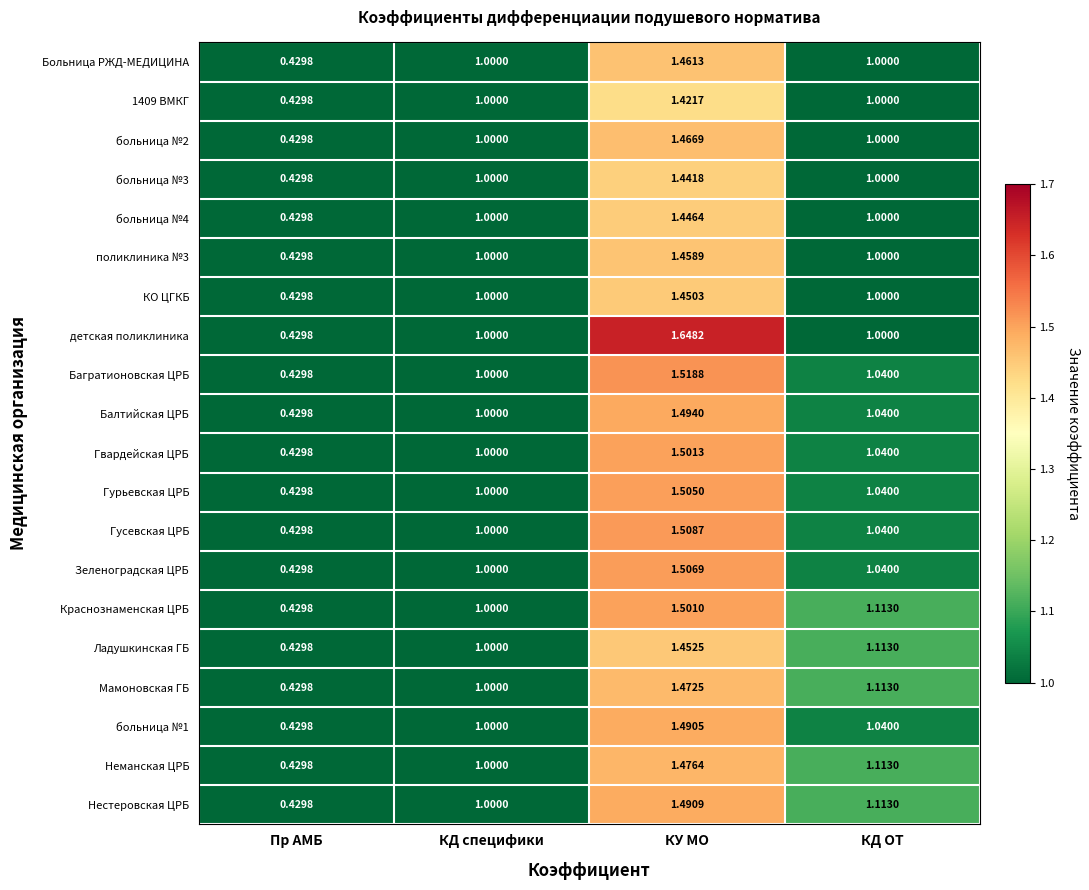

List the labels in order of Гусевская ЦРБ value, smallest first.

Пр АМБ, КД специфики, КД ОТ, КУ МО